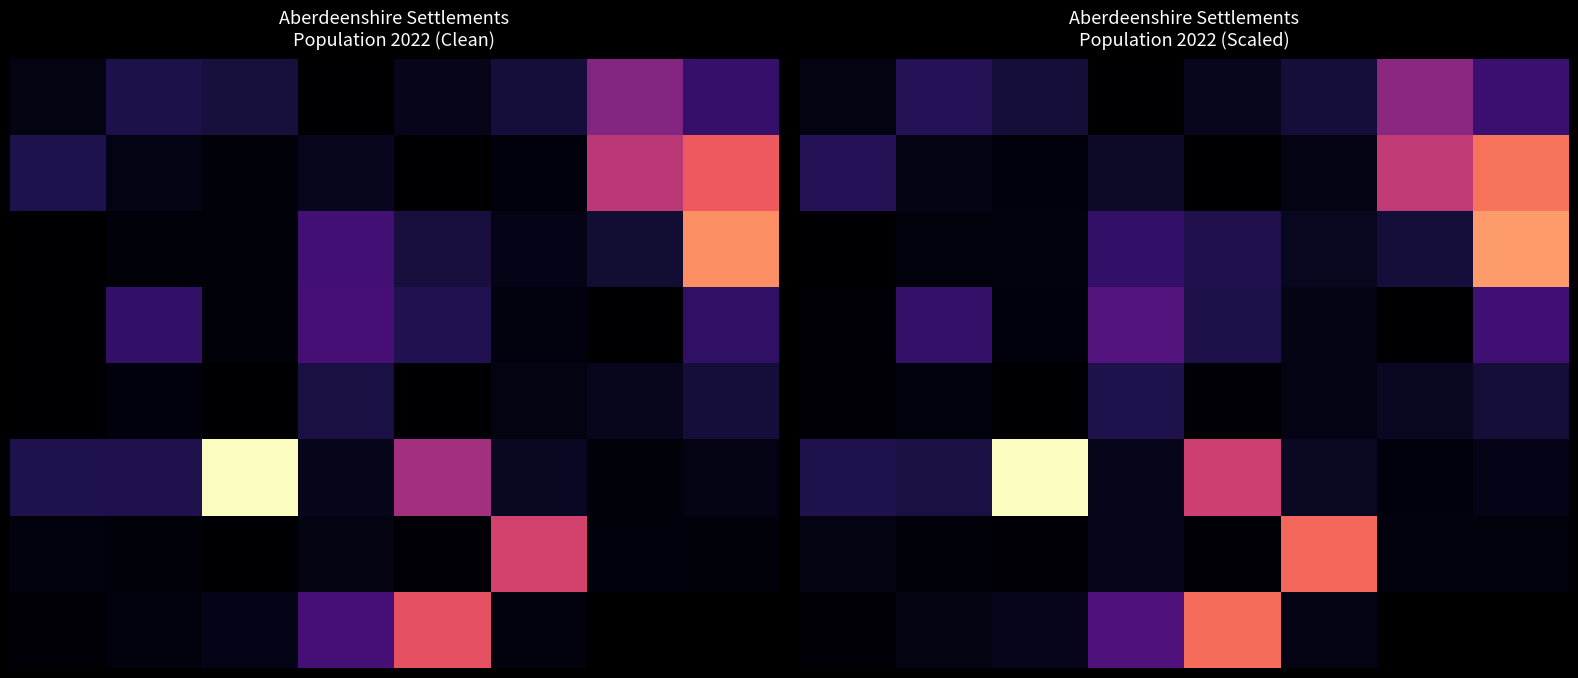

Between 3 and 7, which is larger?

7